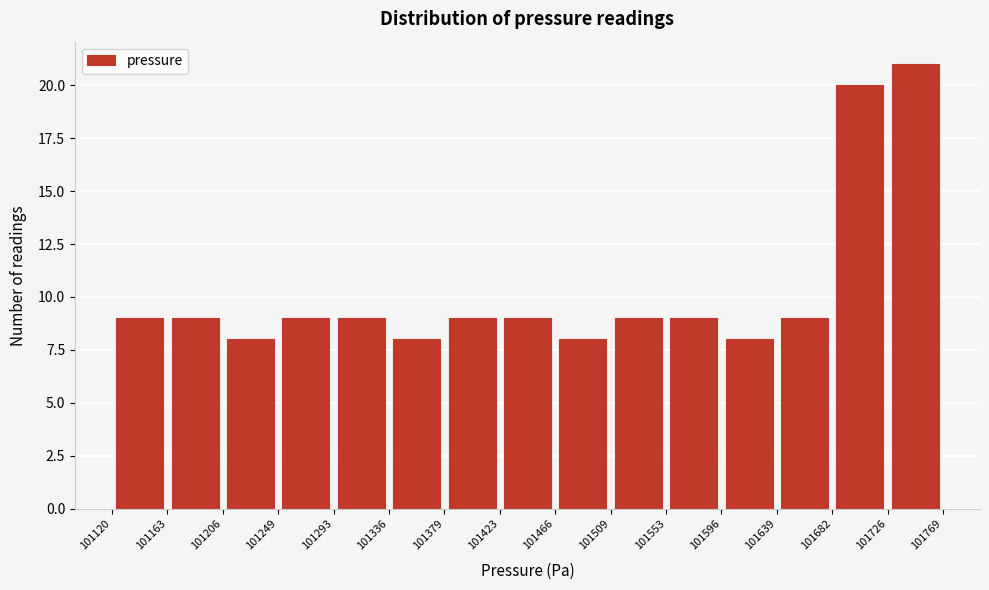

Reading left to right, transcribe this chart: for each bar, give the range it covers on the x-axis and its height. The values are not printed on the chart, so give them approximately, as read against the axis.

101120 to 101163: 9
101163 to 101206: 9
101206 to 101249: 8
101249 to 101293: 9
101293 to 101336: 9
101336 to 101379: 8
101379 to 101423: 9
101423 to 101466: 9
101466 to 101509: 8
101509 to 101553: 9
101553 to 101596: 9
101596 to 101639: 8
101639 to 101682: 9
101682 to 101726: 20
101726 to 101769: 21